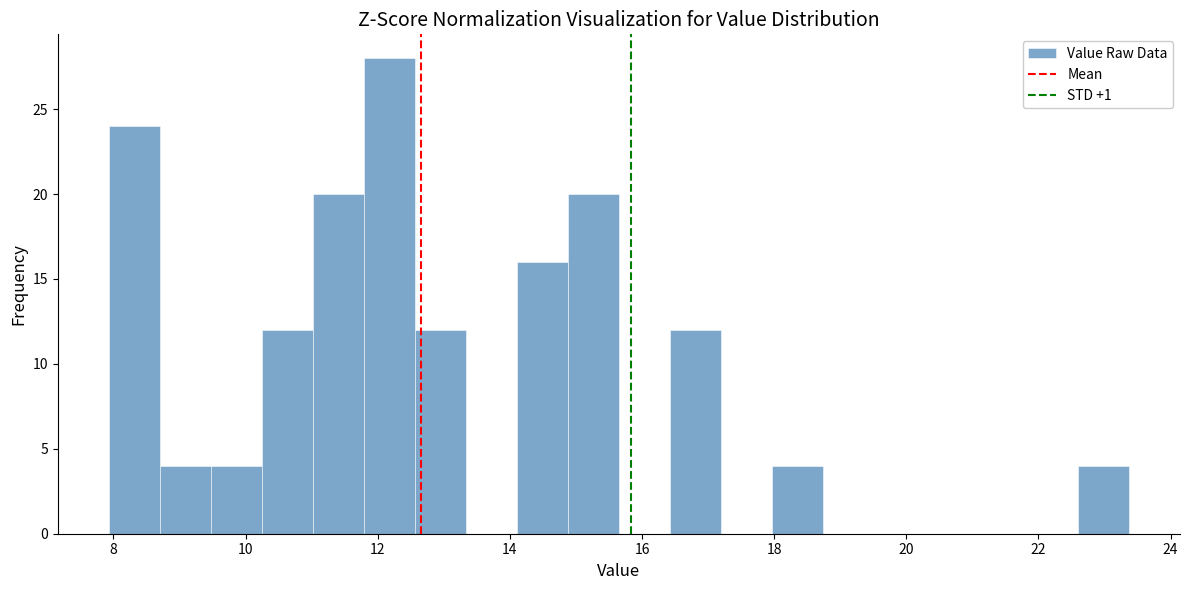

Around what value on the x-axis is the tallest bar? Give the approximate position of its centre, as read against the axis.

12.2